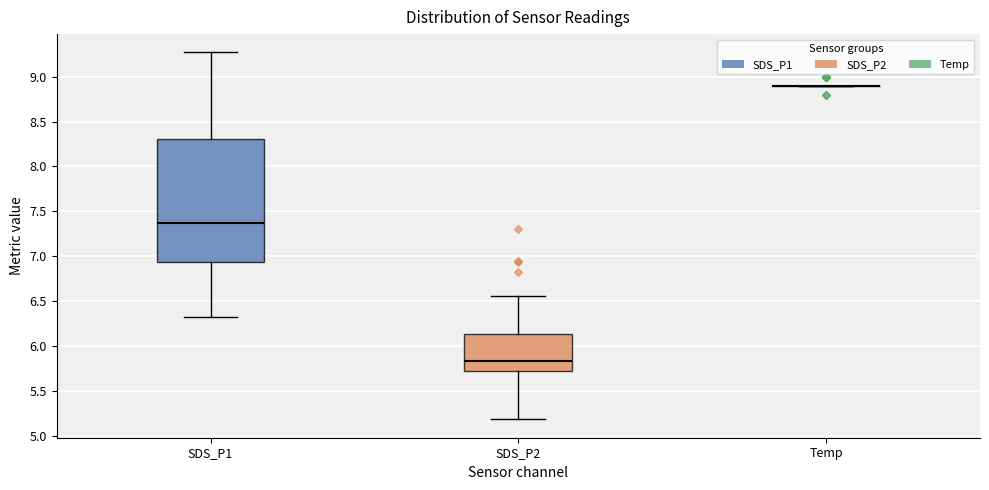

Comparing the boxes themselves (not the whiskers), which one is the tallest?

SDS_P1